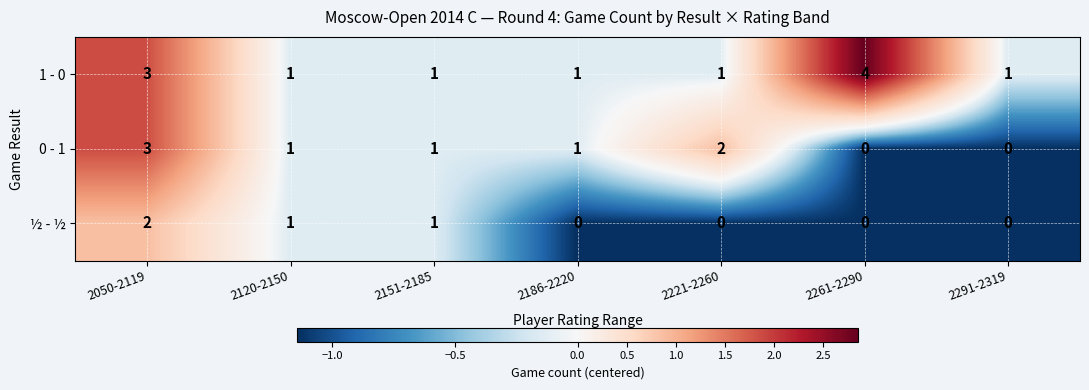

At 2221-2260, list the series in order from smallest to largest.

½ - ½, 1 - 0, 0 - 1